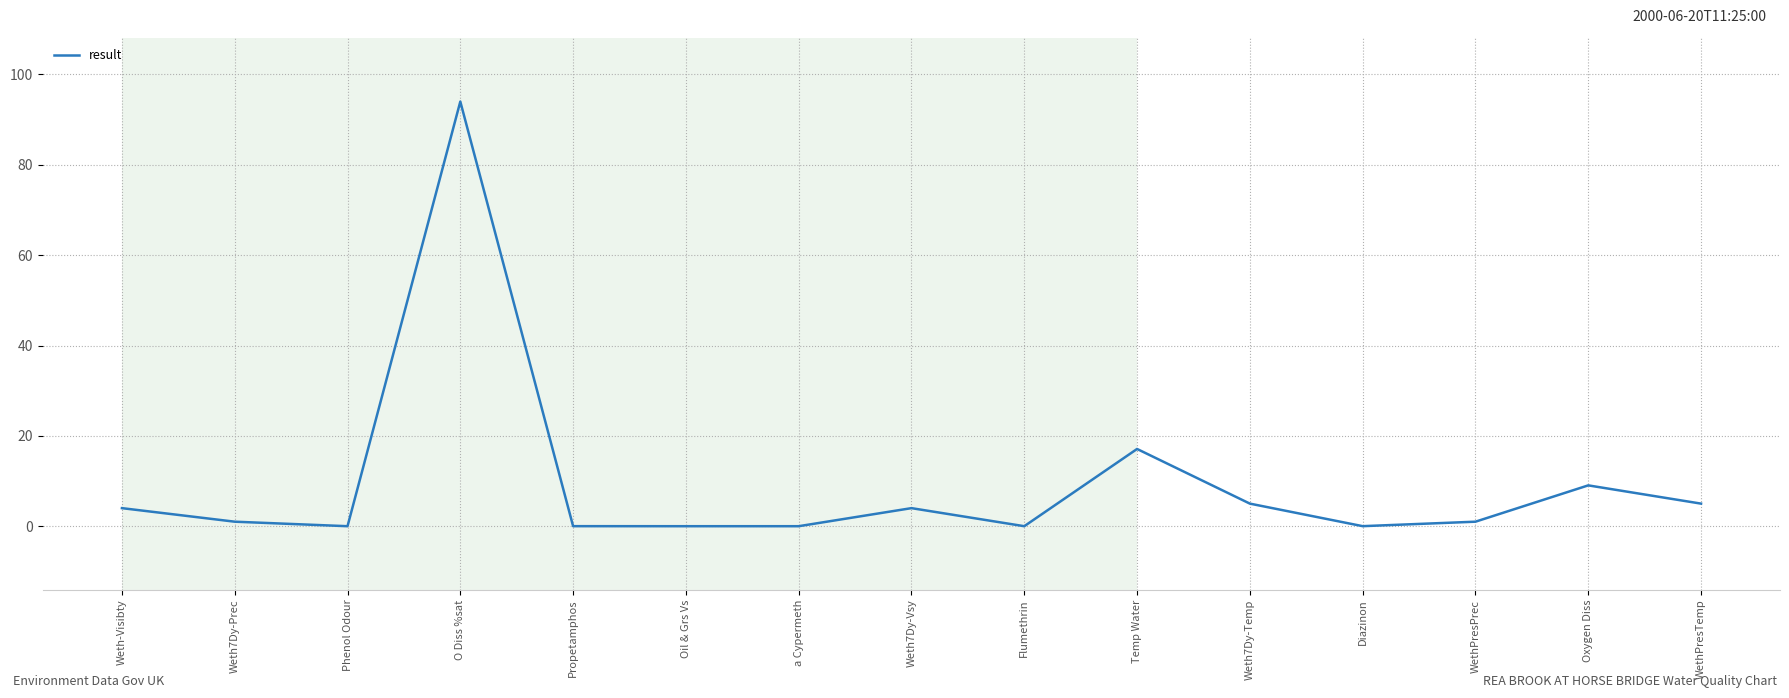

What is the difference between the values at Weth7Dy-Temp and Oxygen Diss?

4.0